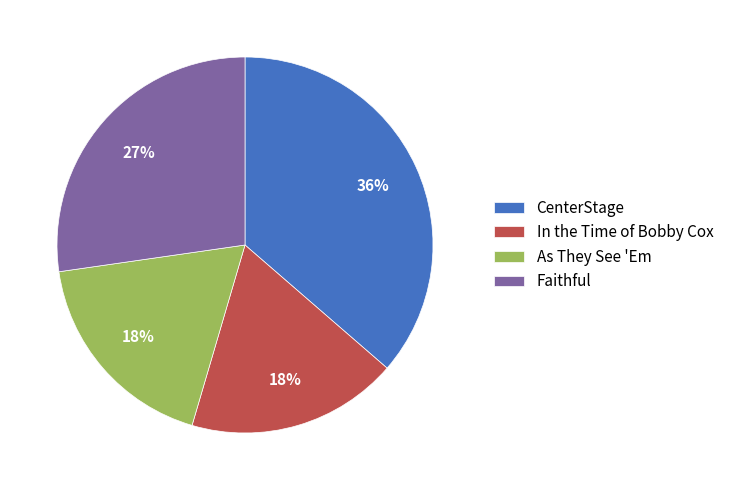

To the nearest percent, what is the combined percentage of As They See 'Em and Faithful?

45%